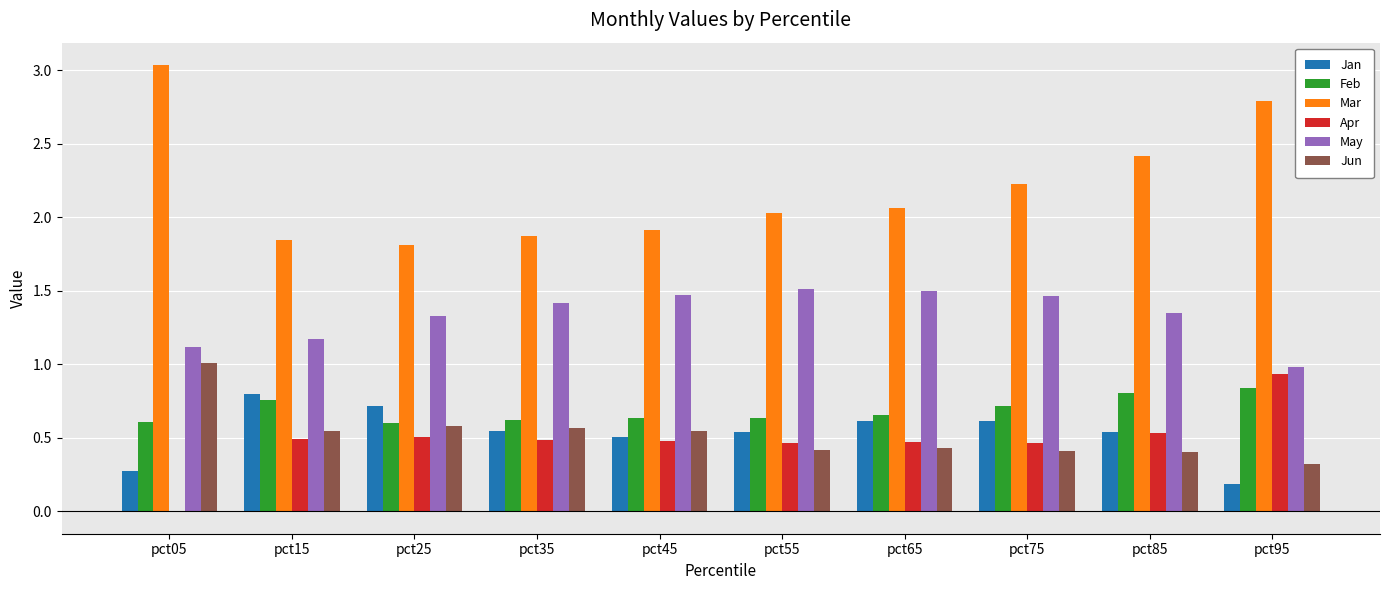

What is the total value across all series at pct15?

5.6